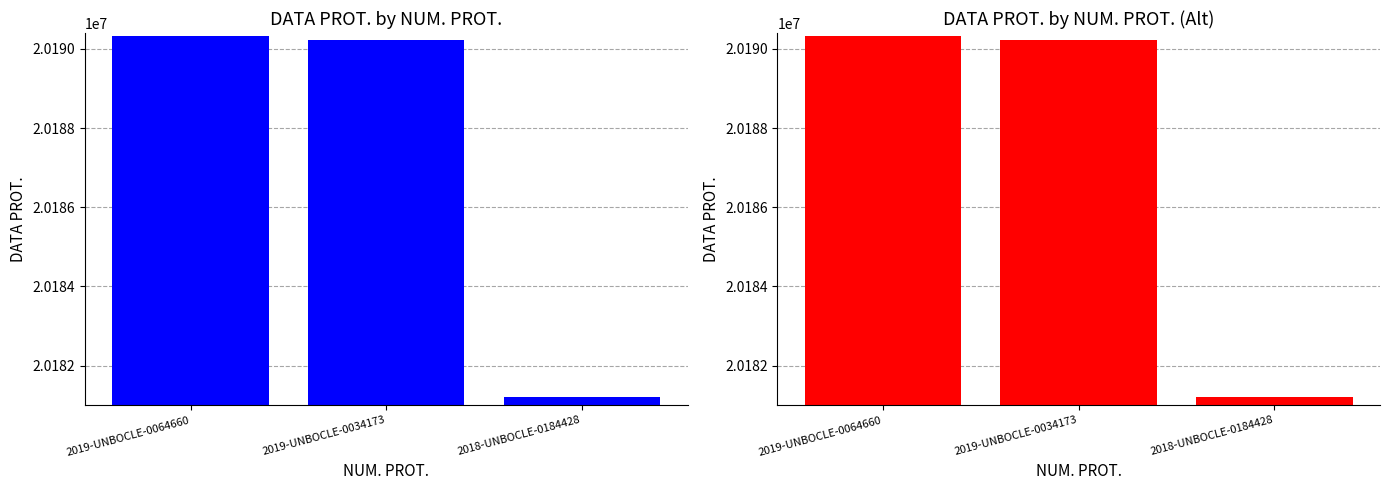

What position from the left is 2019-UNBOCLE-0064660?

1